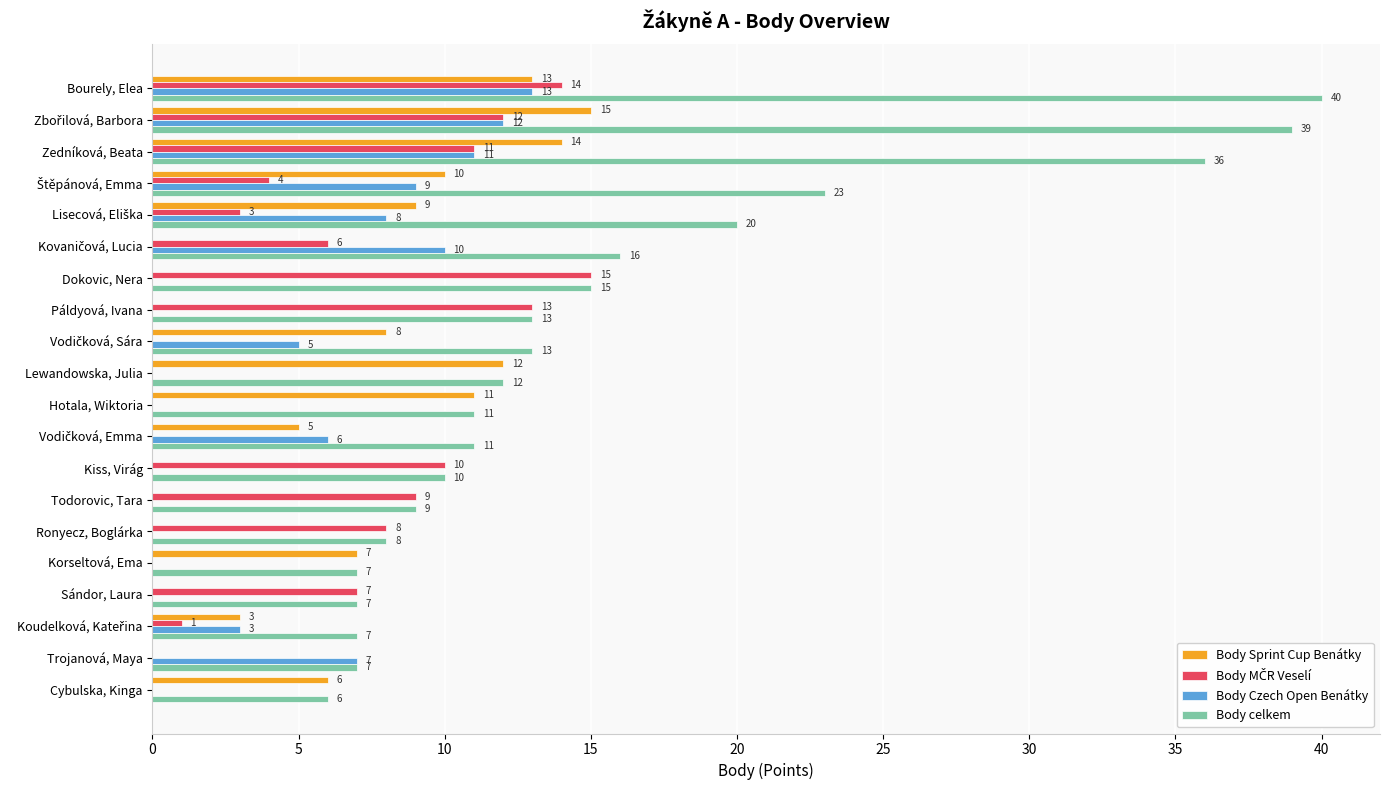

Is it true that Body Sprint Cup Benátky equals 11 at Hotala, Wiktoria?

True